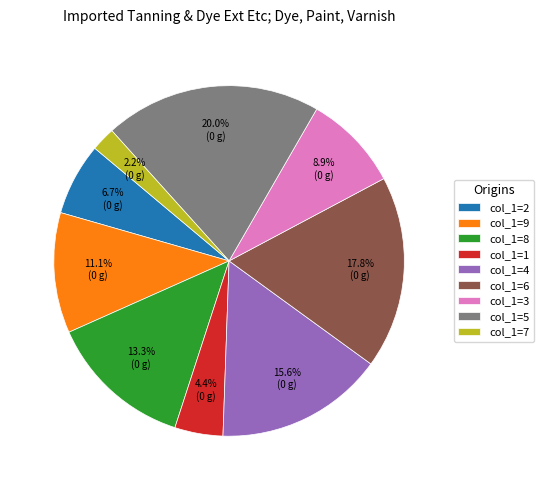

How many segments does this pie chart have?

9